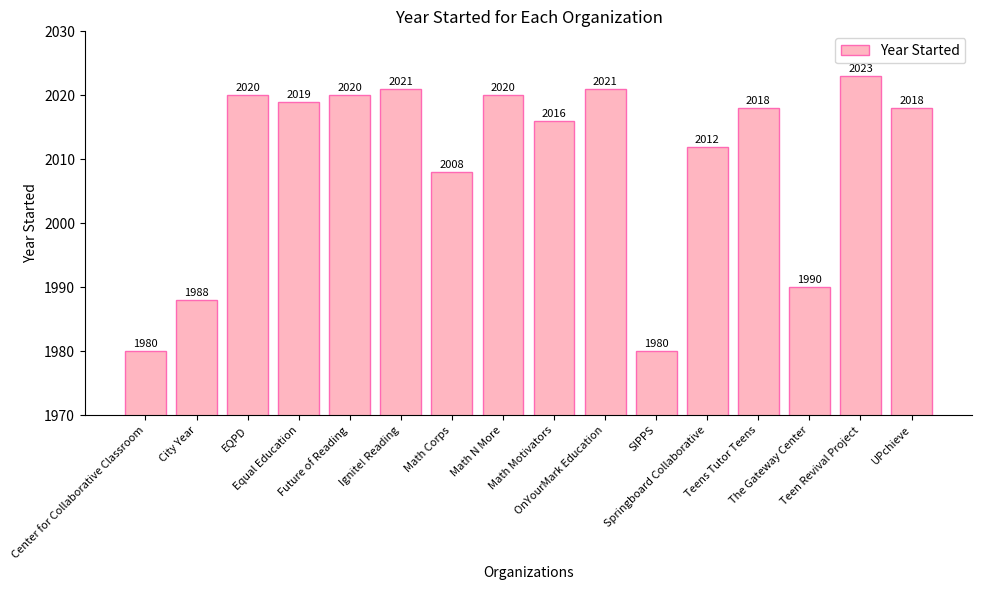

The chart shows a value of 2817 at Math N More. True or false?

False